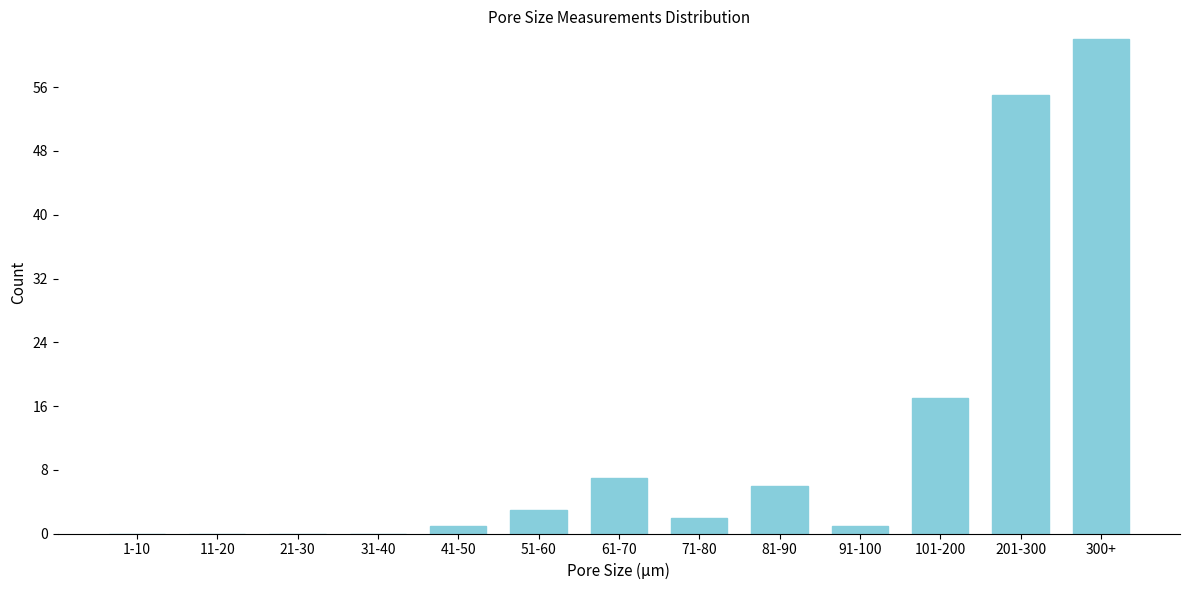

Reading left to right, list all the values displayed in this chart.

1-10=0	11-20=0	21-30=0	31-40=0	41-50=1	51-60=3	61-70=7	71-80=2	81-90=6	91-100=1	101-200=17	201-300=55	300+=62